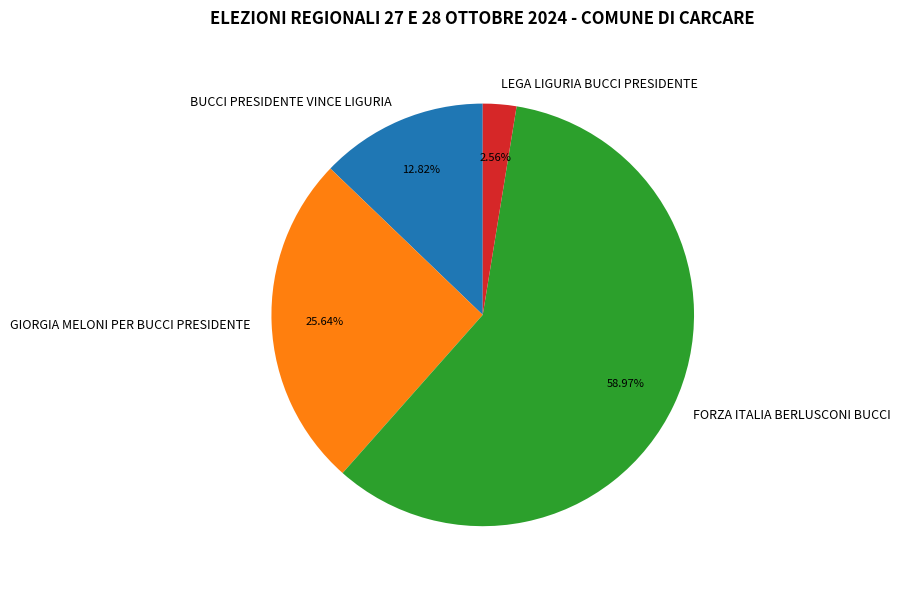

Between LEGA LIGURIA BUCCI PRESIDENTE and GIORGIA MELONI PER BUCCI PRESIDENTE, which is larger?

GIORGIA MELONI PER BUCCI PRESIDENTE